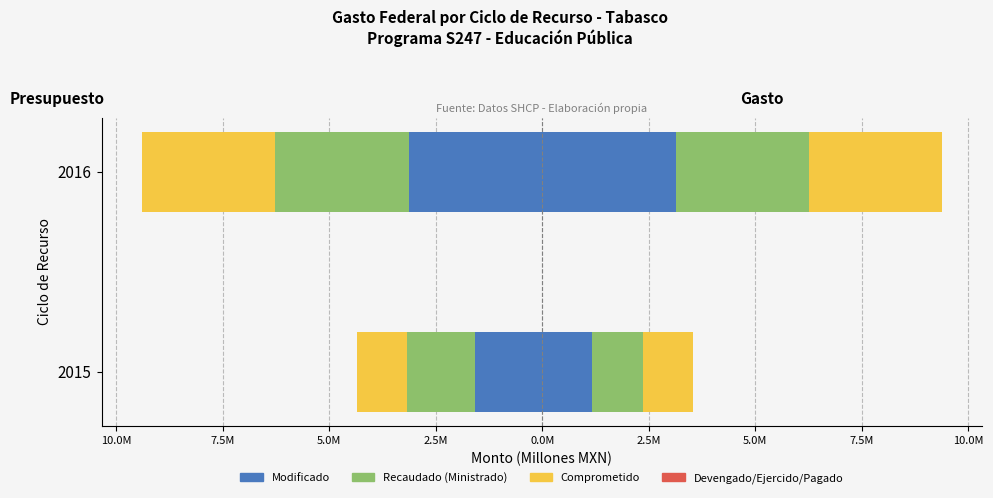

Are the bars horizontal?

Yes